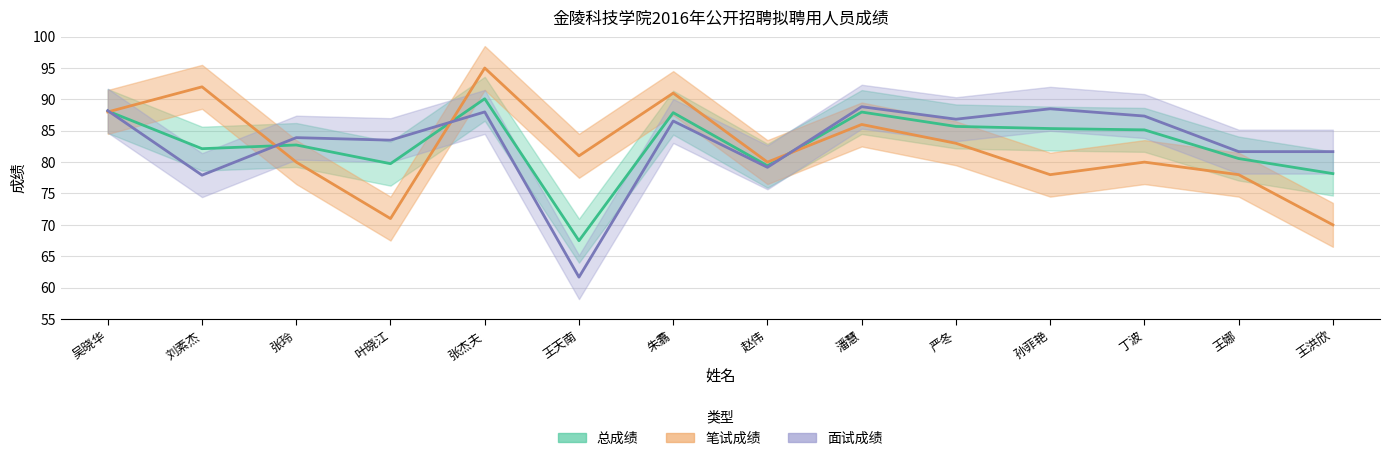

Which series has the largest total across all categories?

面试成绩